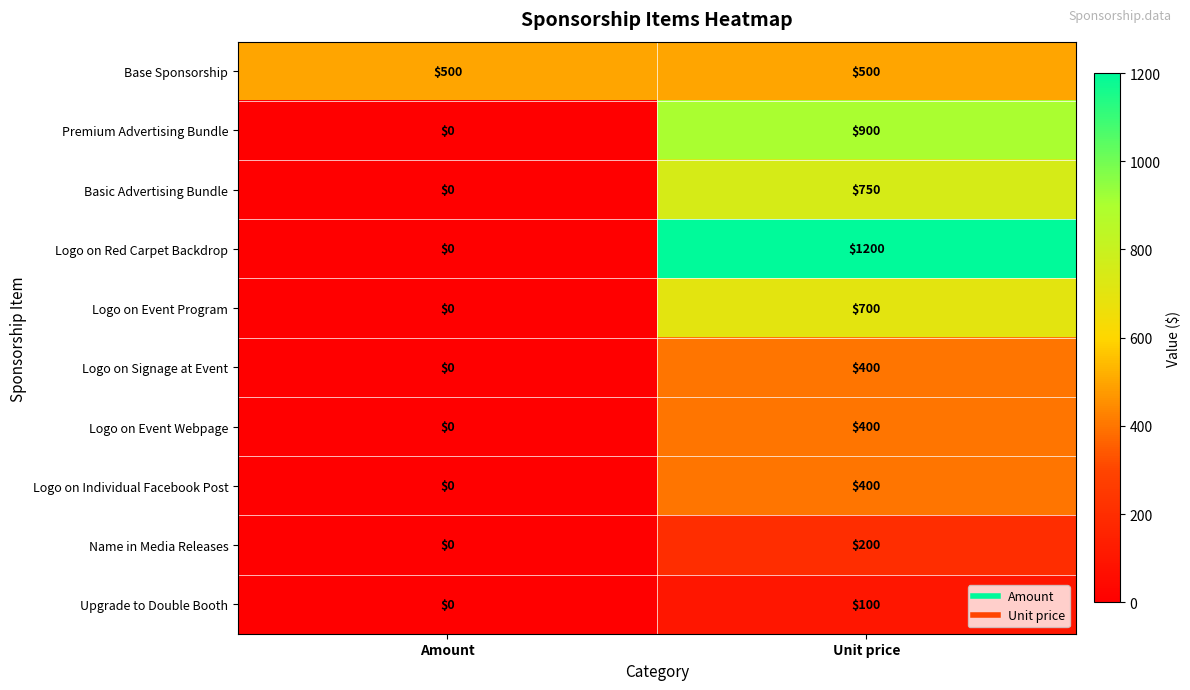

List the labels in order of Logo on Event Program value, smallest first.

Amount, Unit price